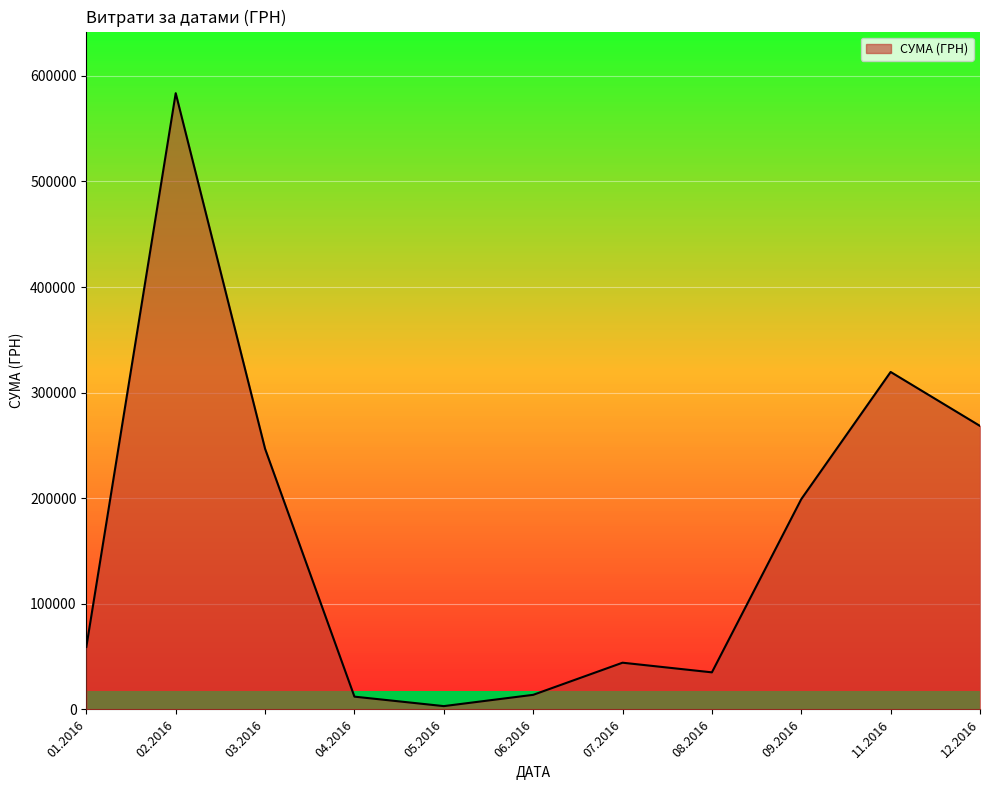

Does the chart have visible grid lines?

Yes